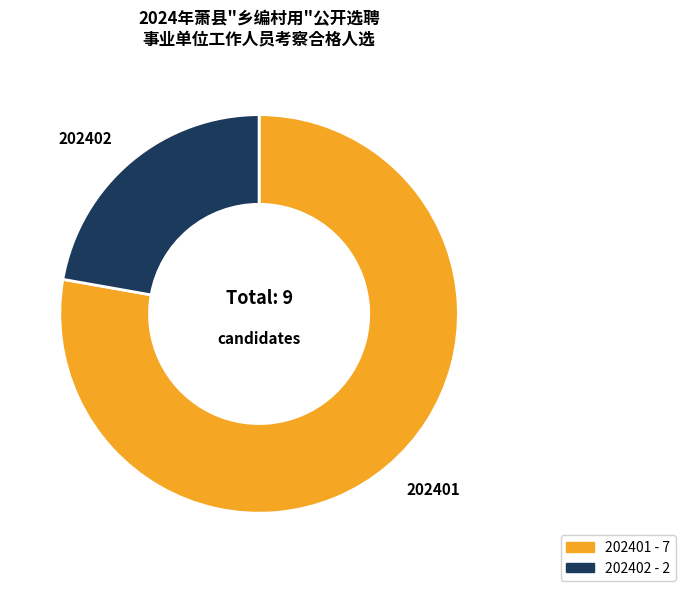

Do 202402 and 202401 together represent more than half of the pie?

Yes